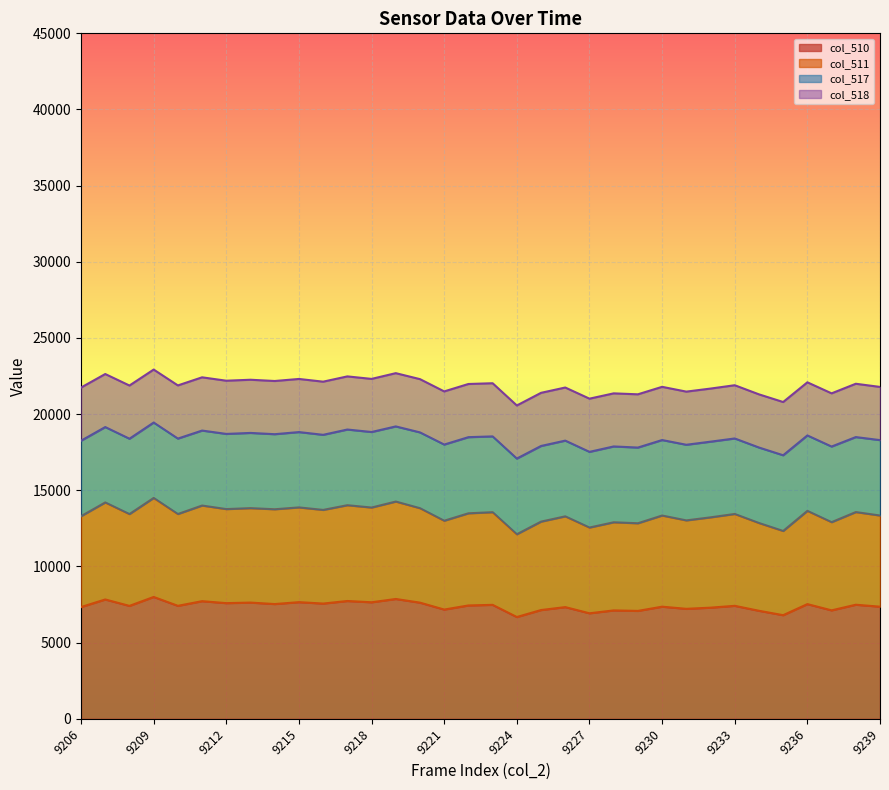

What is the highest value of the col_510 series?

8000.0